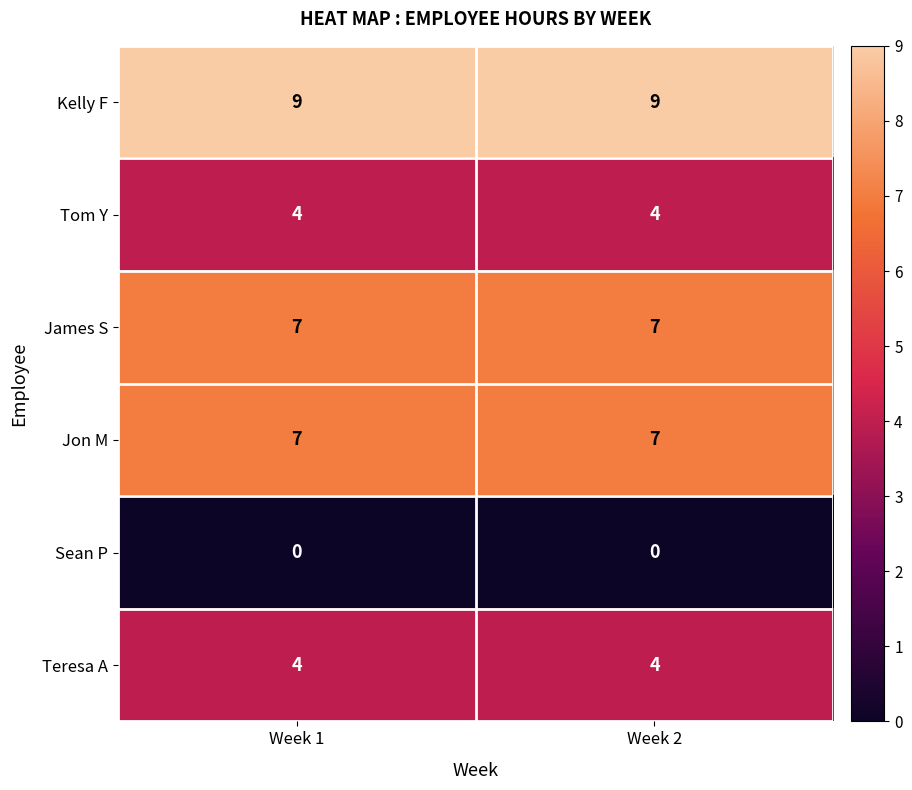

Is it true that Jon M equals 7 at Week 2?

True